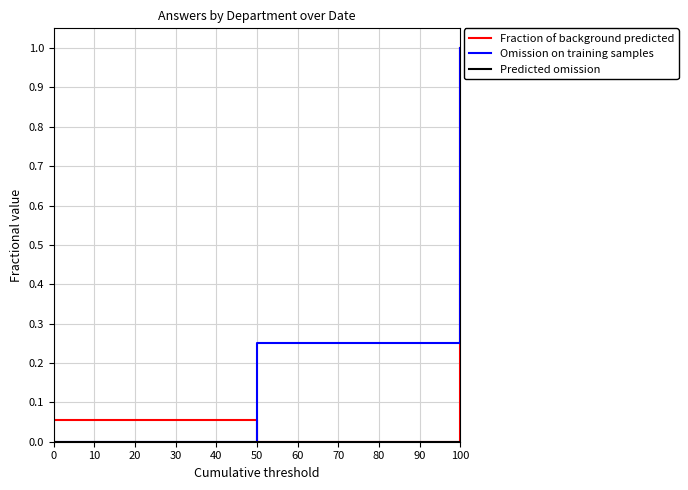

The value of Omission on training samples at 0 is 0.4. True or false?

False